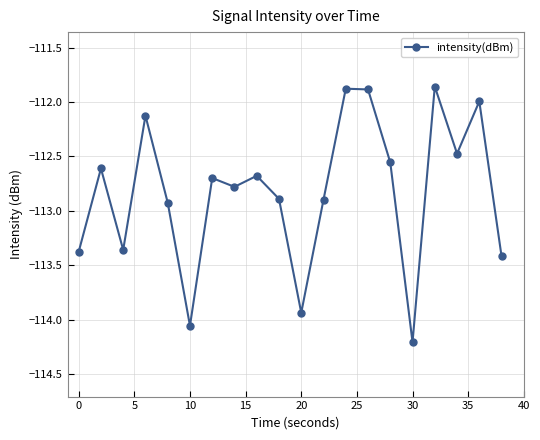

What is the smallest value displayed?

-114.2